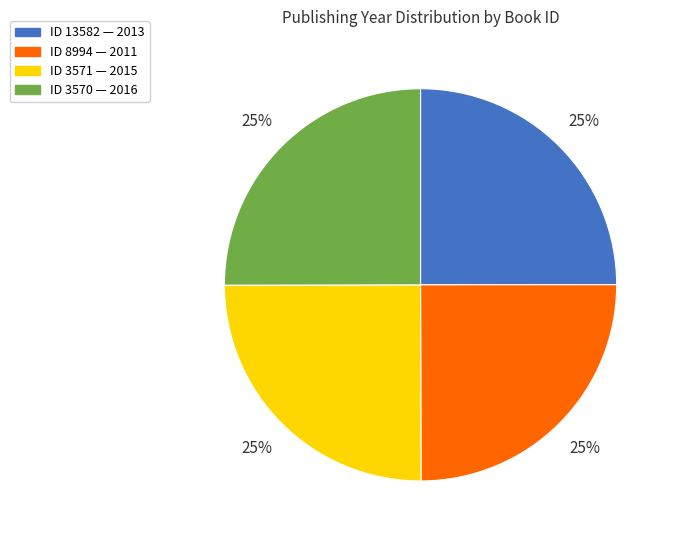

Does any single category account for the majority?

No